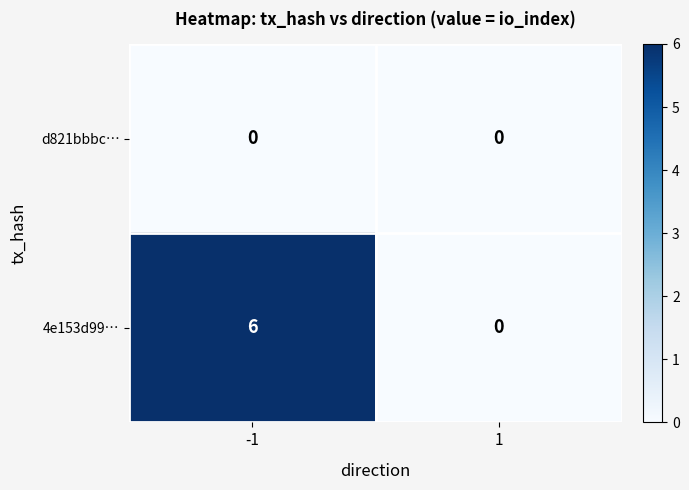

Which series has the widest spread of values?

4e153d99…